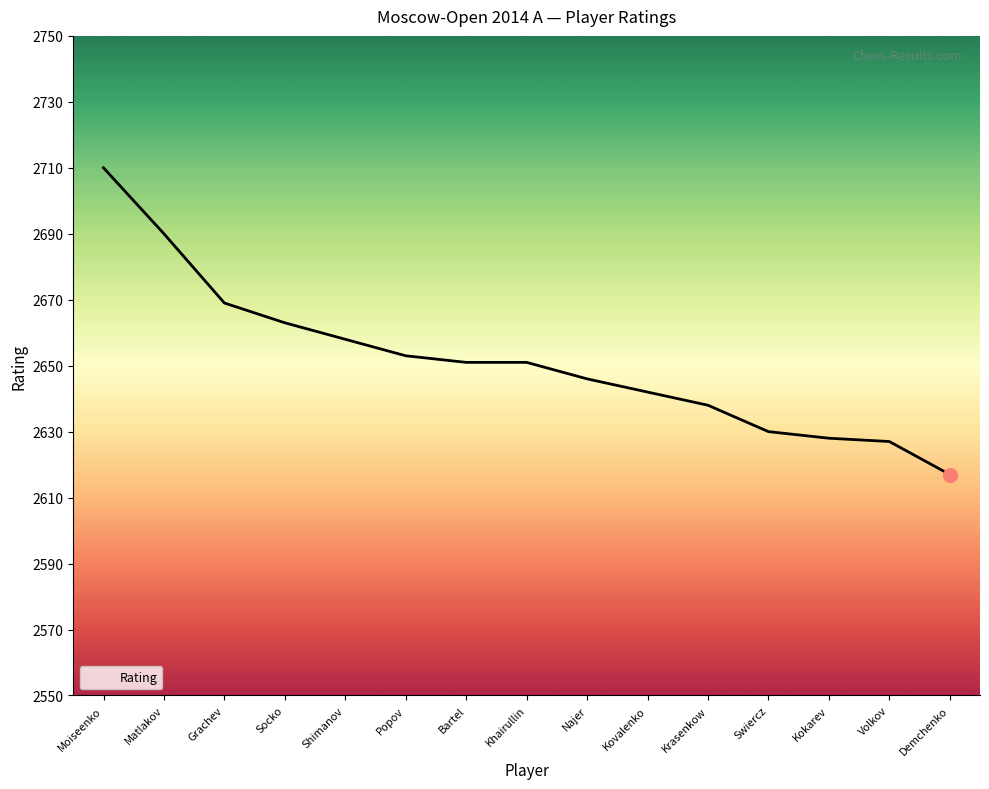

Reading left to right, transcribe all the data shown in this chart.

2710	2690	2669	2663	2658	2653	2651	2651	2646	2642	2638	2630	2628	2627	2617